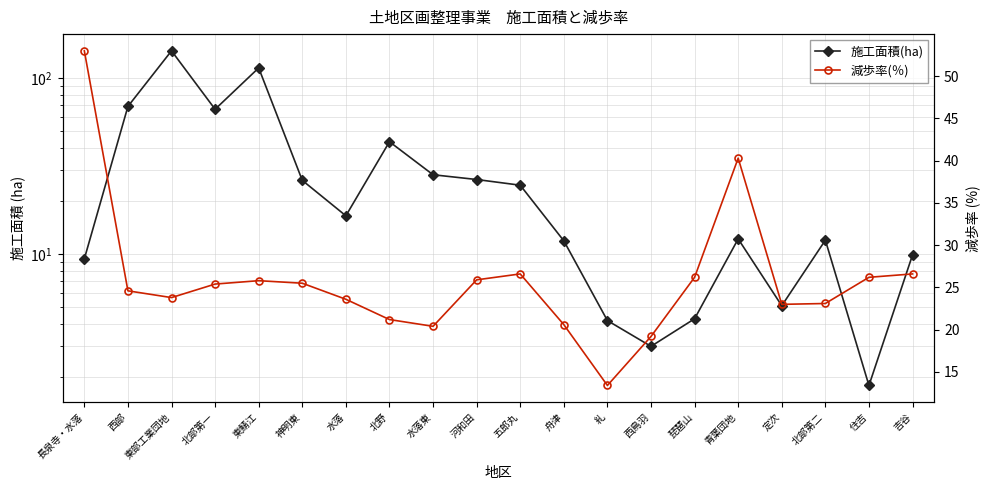

Which category has the highest value across all series?

東部工業団地